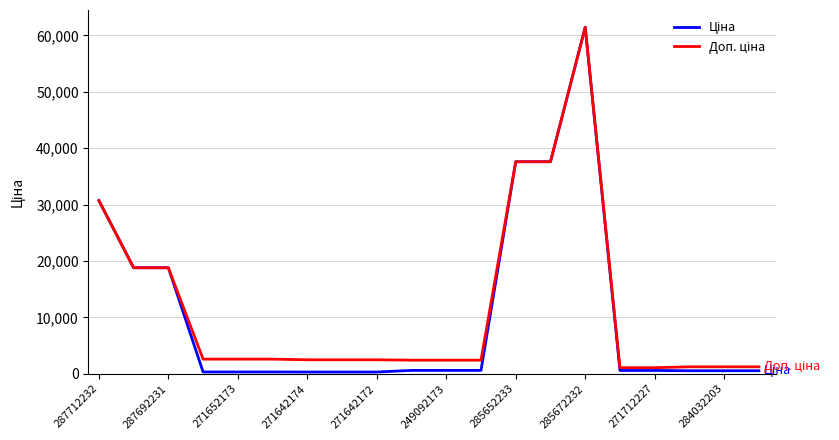

What is the greatest value displayed?

61434.3